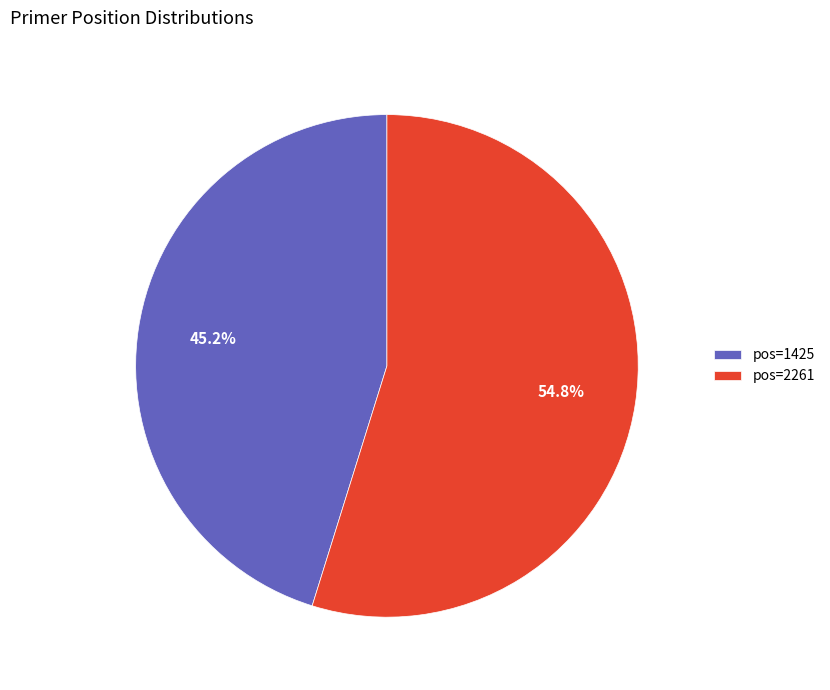

Combined, what portion of the pie is pos=2261 and pos=1425?

100.0%